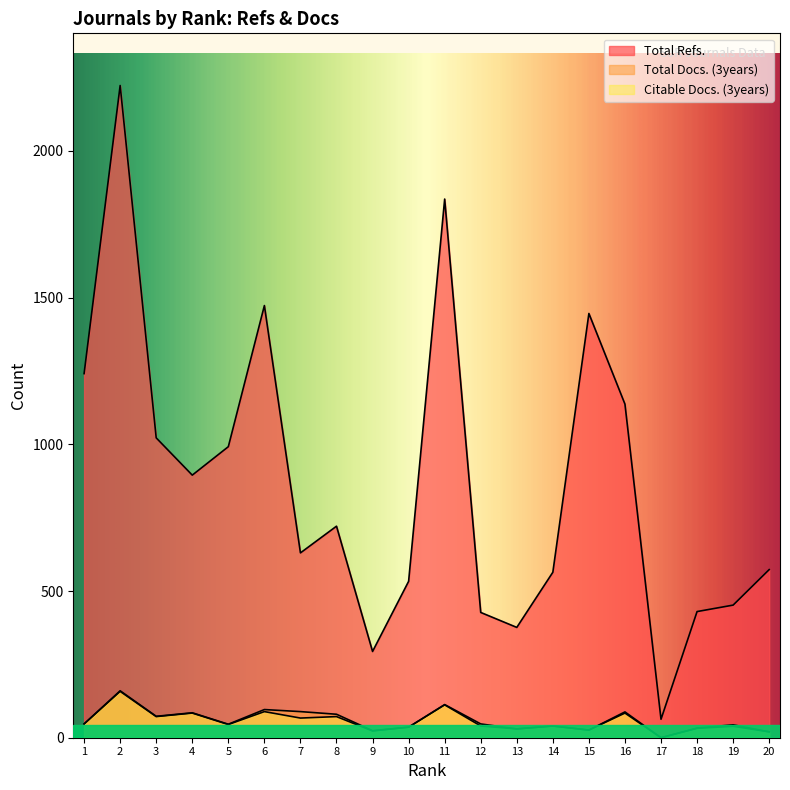

List the labels in order of Total Refs. value, smallest first.

17, 9, 13, 12, 18, 19, 10, 14, 20, 7, 8, 4, 5, 3, 16, 1, 15, 6, 11, 2